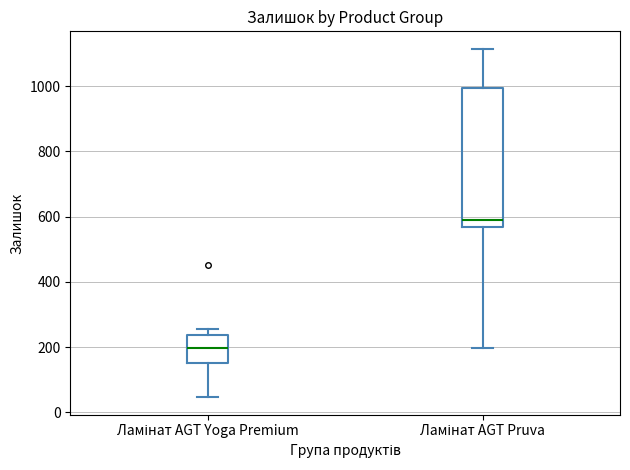

Which box has the highest median line?

Ламінат AGT Pruva